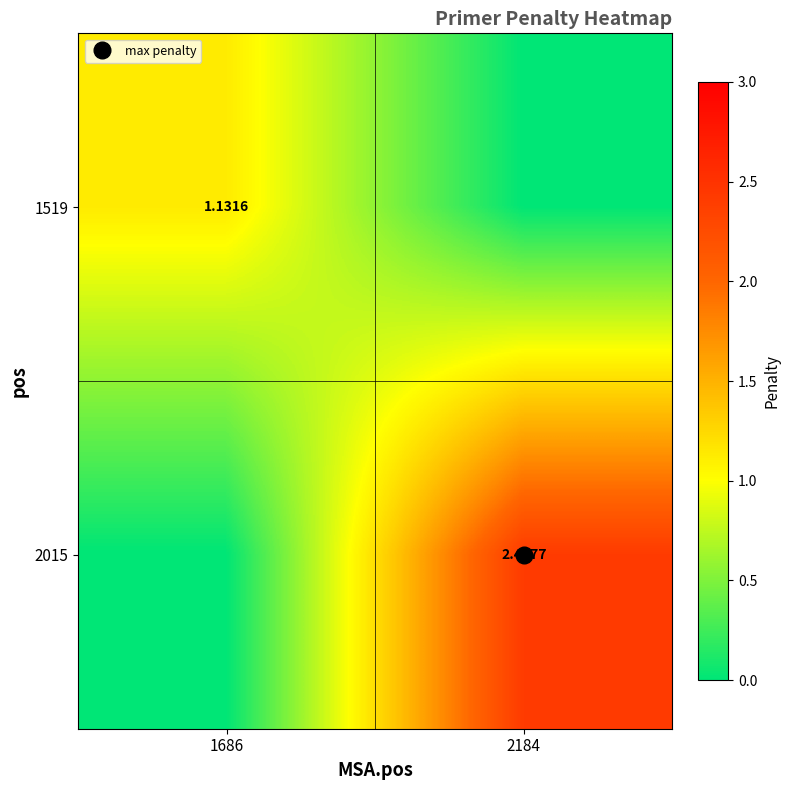

Is it true that 1519 equals 0.5 at 1686?

False